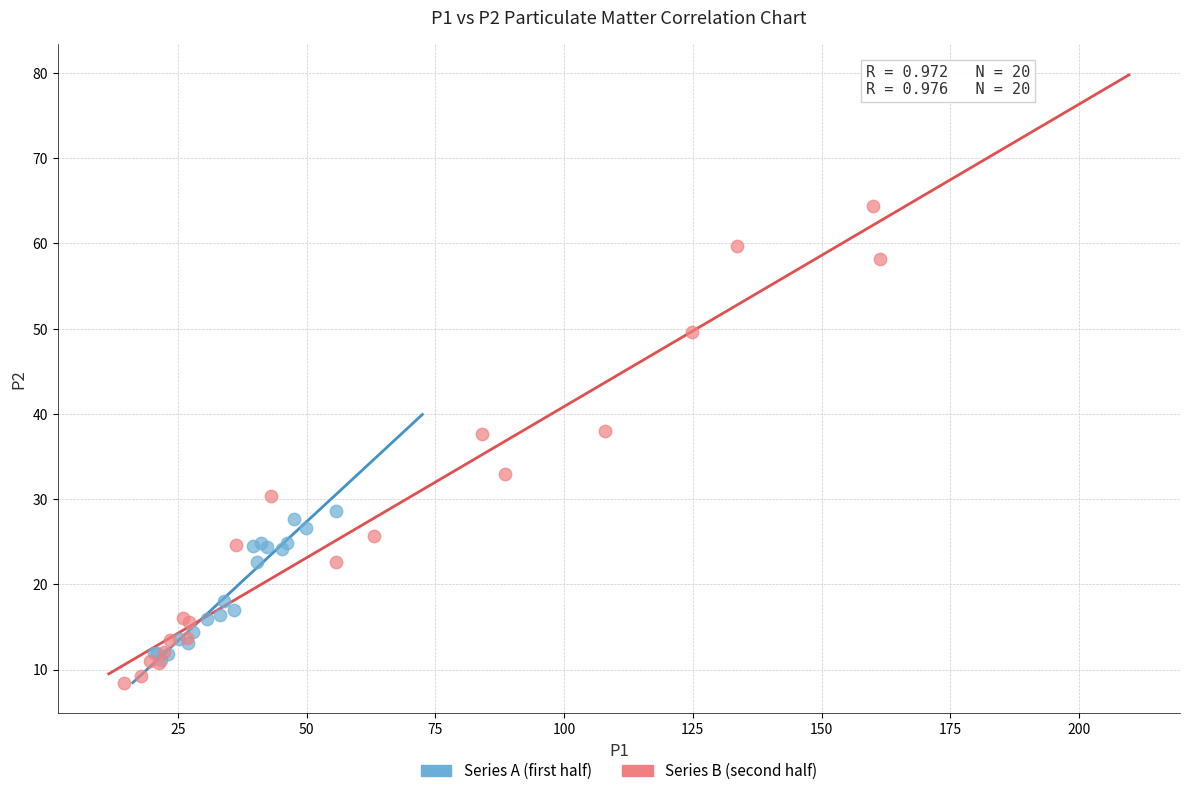

Which series has the largest Y range (max minus min)?

Series B (second half)